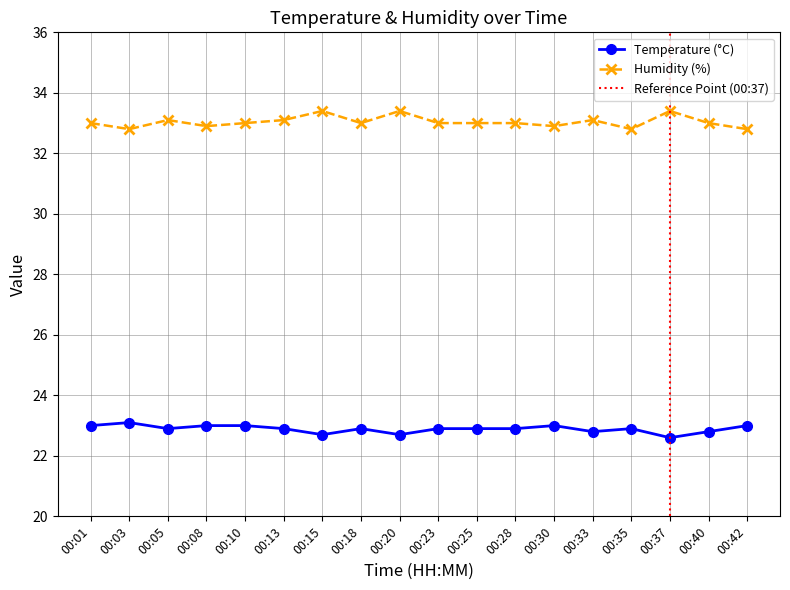

Which series has the widest spread of values?

Humidity